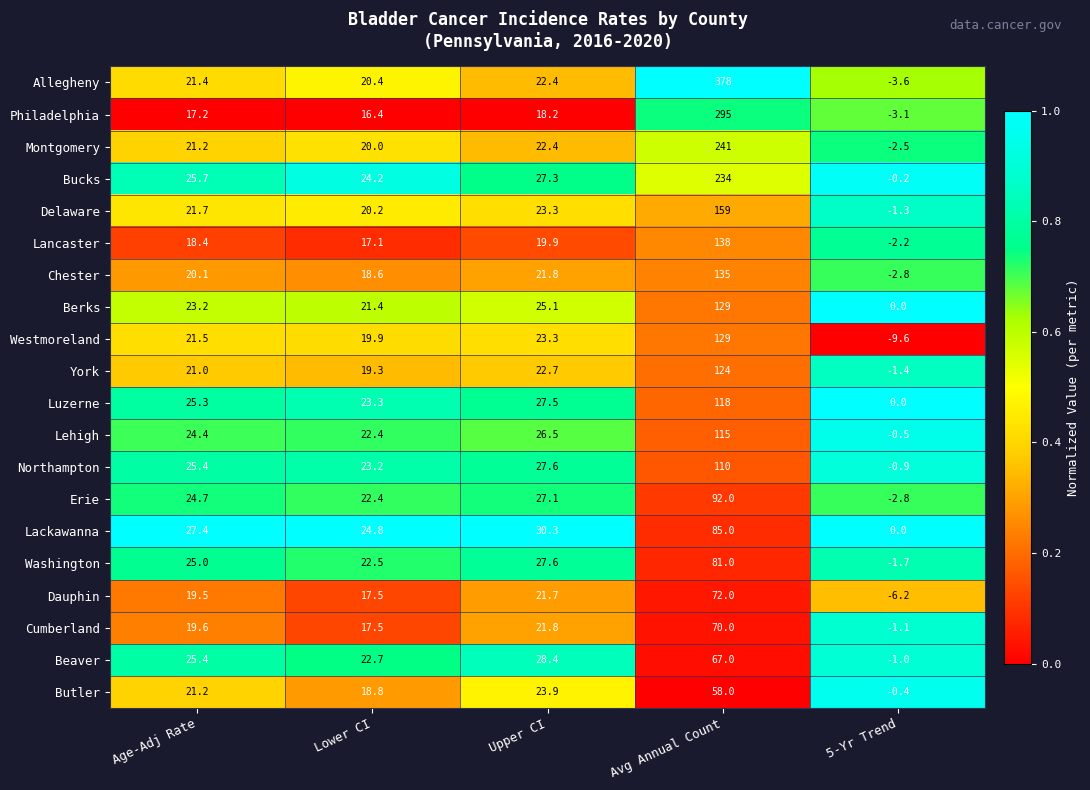

What is the difference between the Westmoreland values at Upper CI and 5-Yr Trend?

32.9